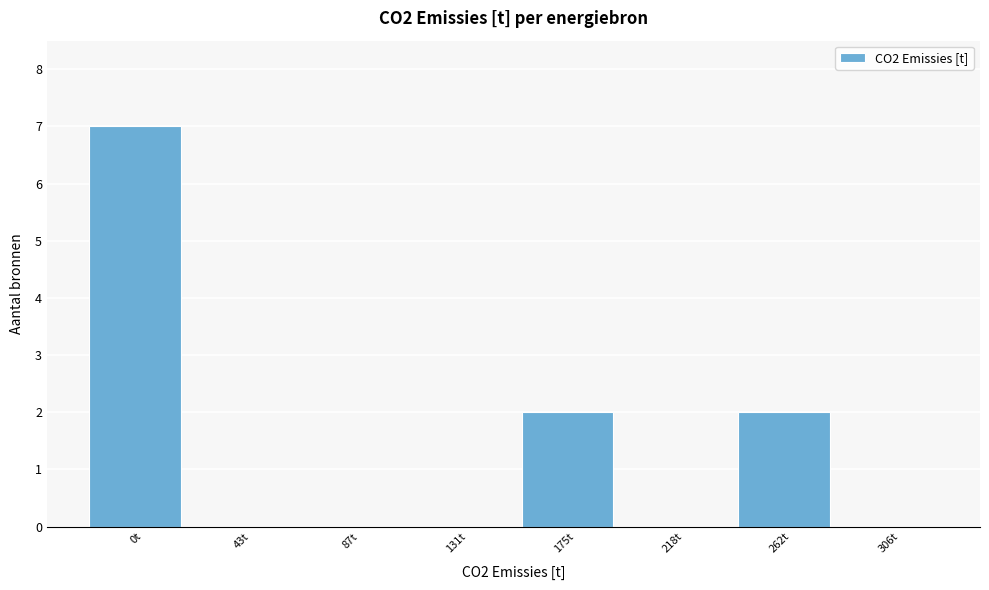

Reading left to right, what are all the values shown in this chart?

0t=7	43t=0	87t=0	131t=0	175t=2	218t=0	262t=2	306t=0